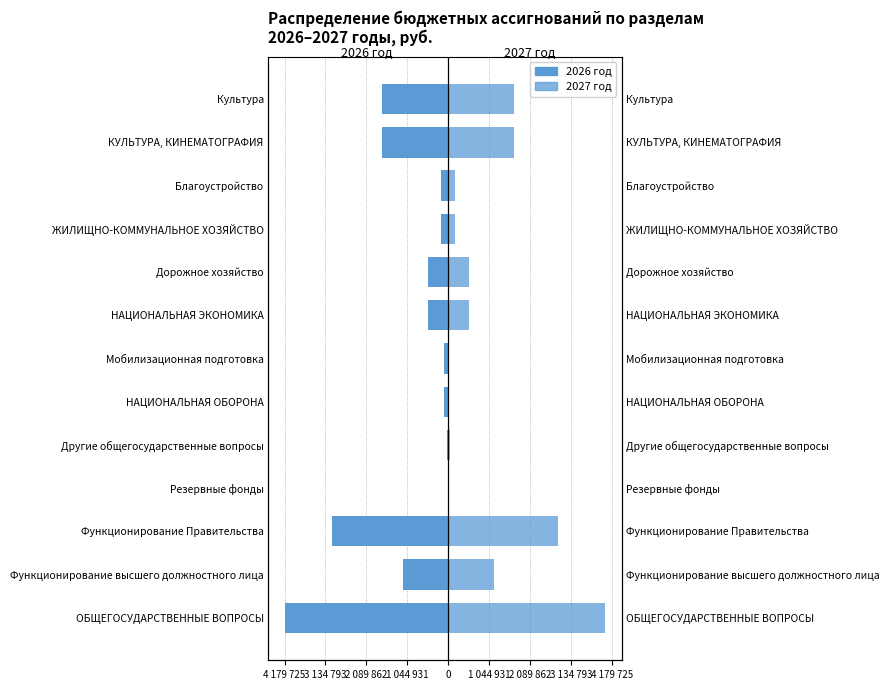

How many bars are there in each group?

2